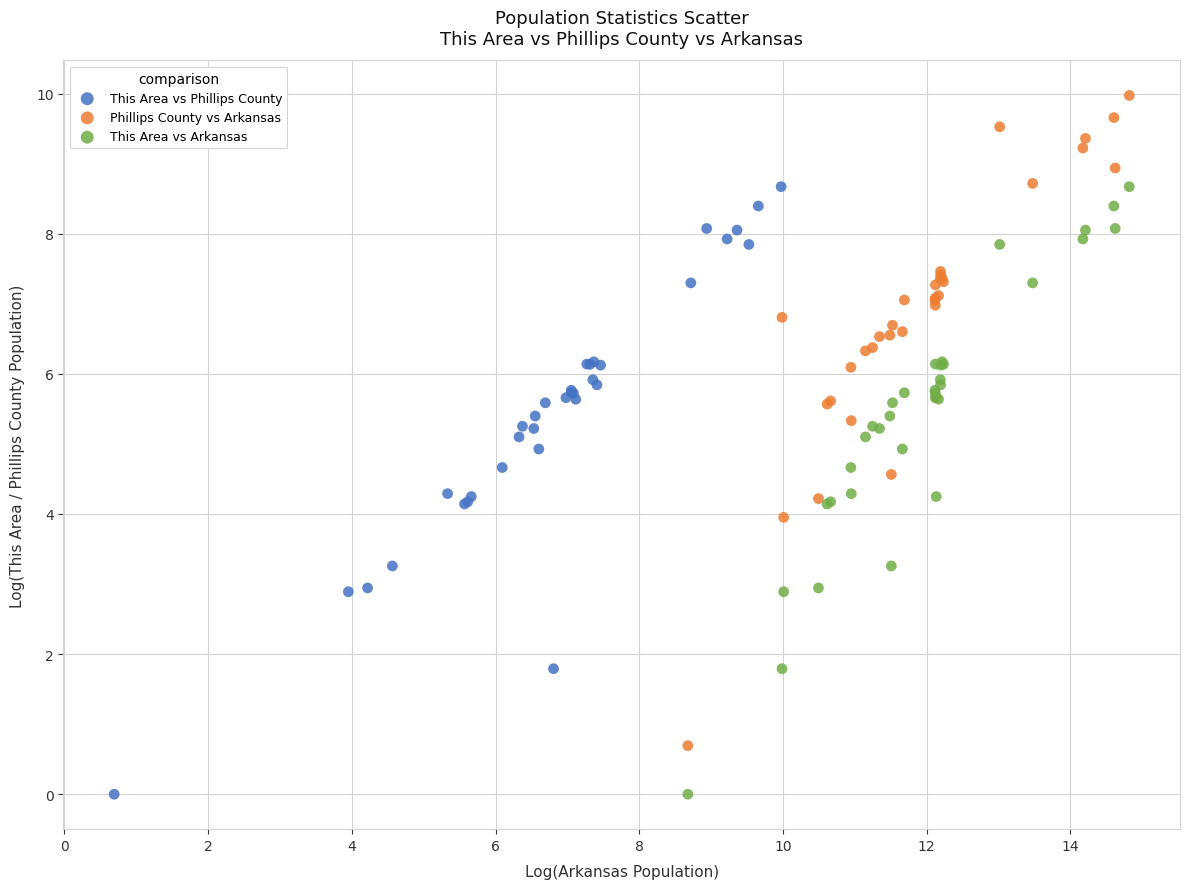

Which series reaches the maximum Y coordinate?

Phillips County vs Arkansas